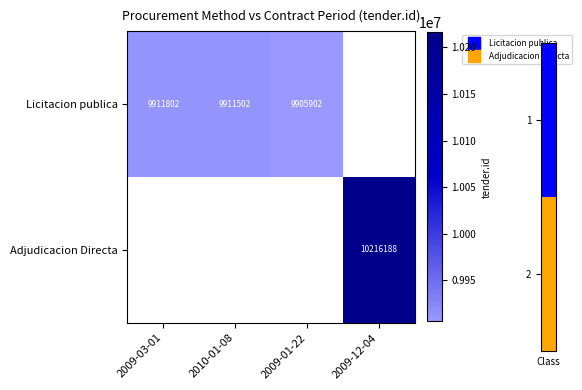

True or false: Licitacion publica has a value of 3885318.9 at 2009-03-01.

False